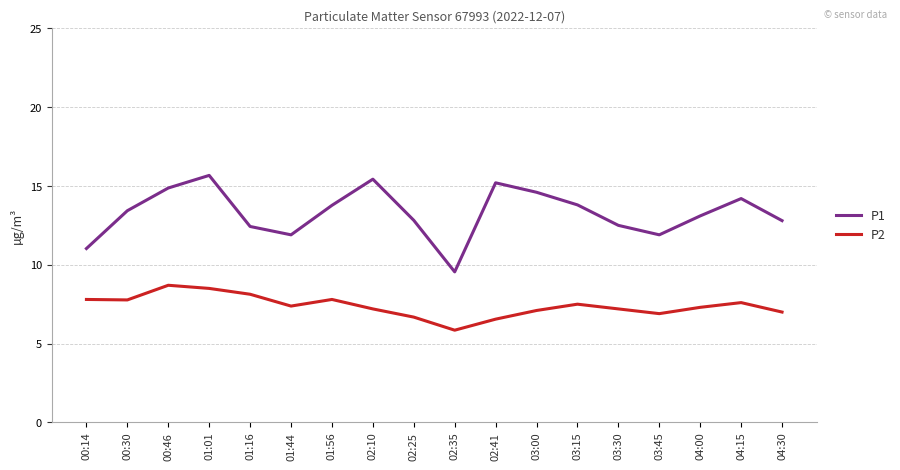

What is the difference between the highest and lowest values at 03:15?

6.3